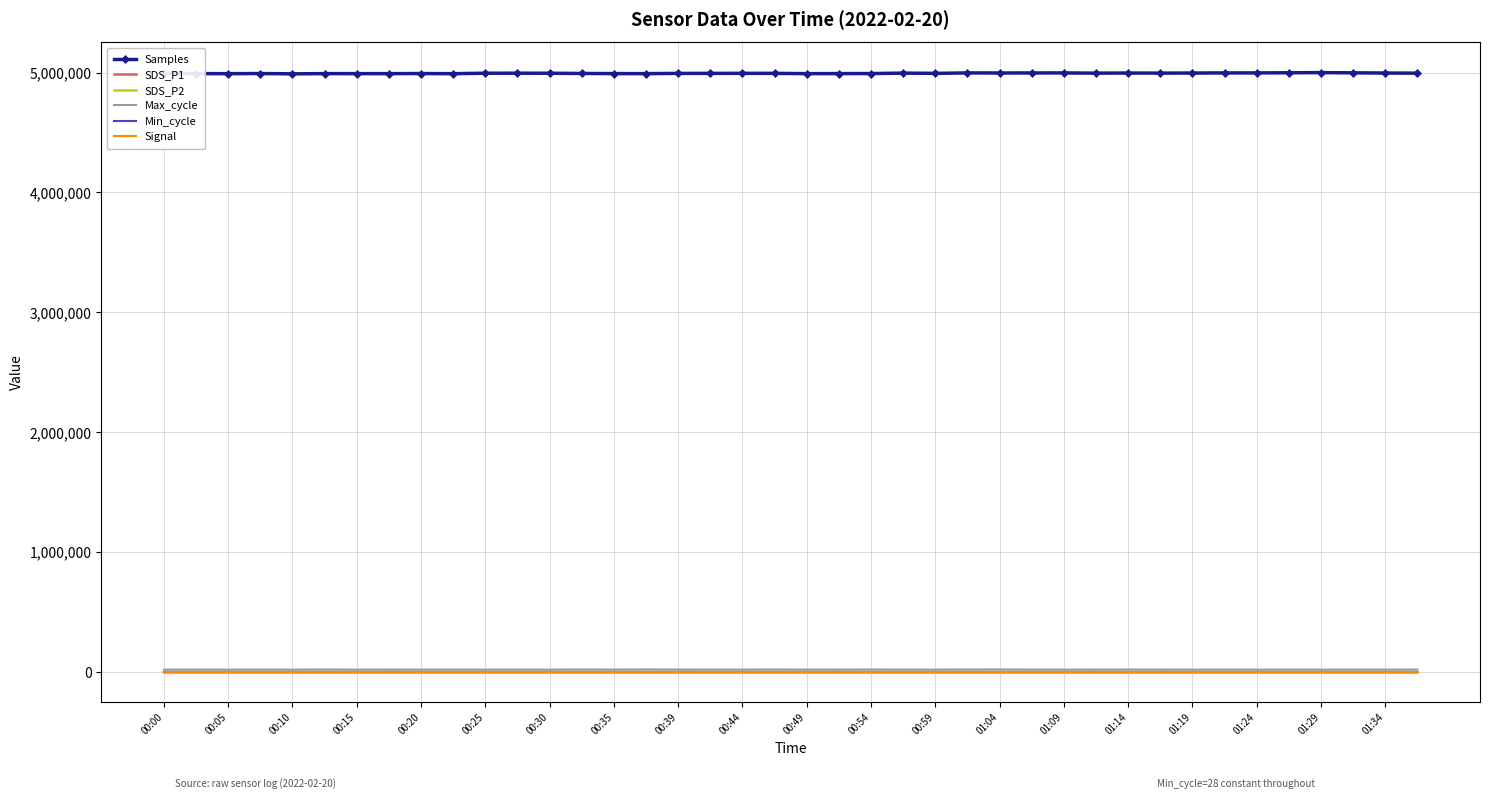

True or false: Signal and Samples intersect in this chart.

False